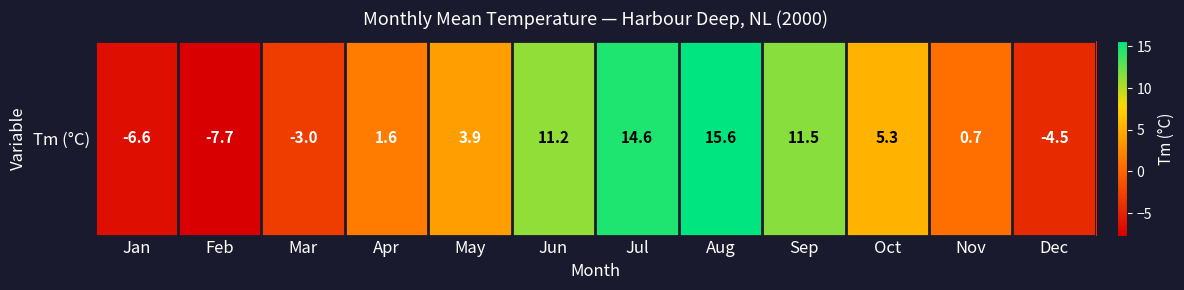

How many data points are less than 3?

6